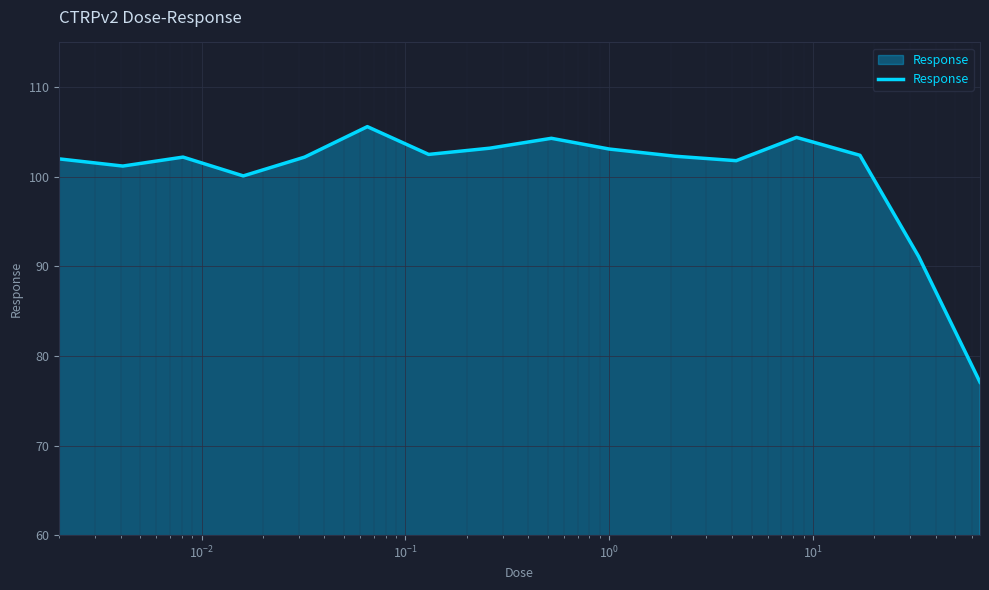

What is the difference between the maximum and minimum values?

28.5